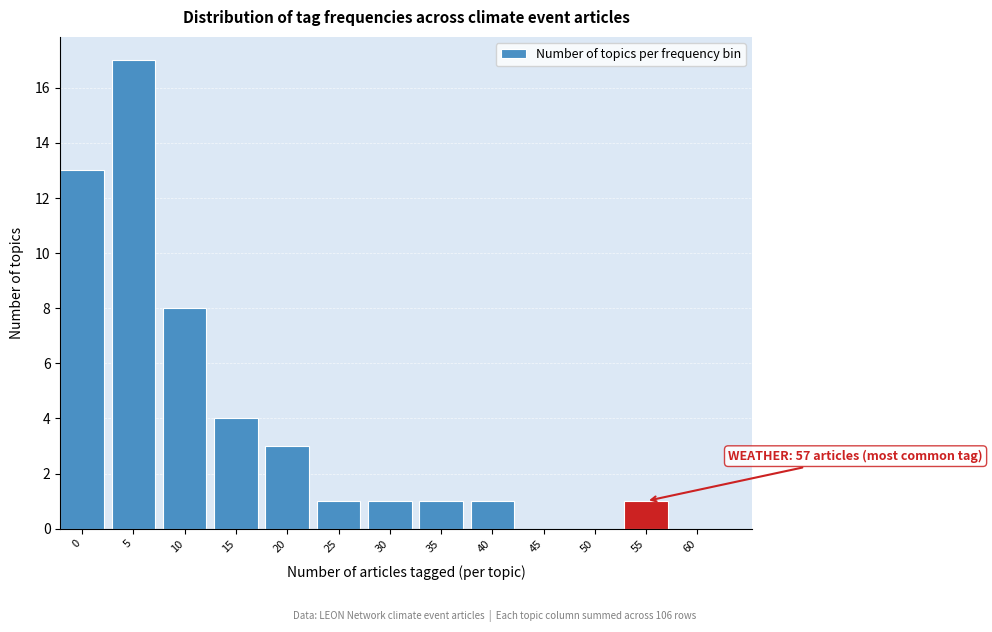

Reading left to right, what are all the values shown in this chart?

0=13	5=17	10=8	15=4	20=3	25=1	30=1	35=1	40=1	45=0	50=0	55=1	60=0